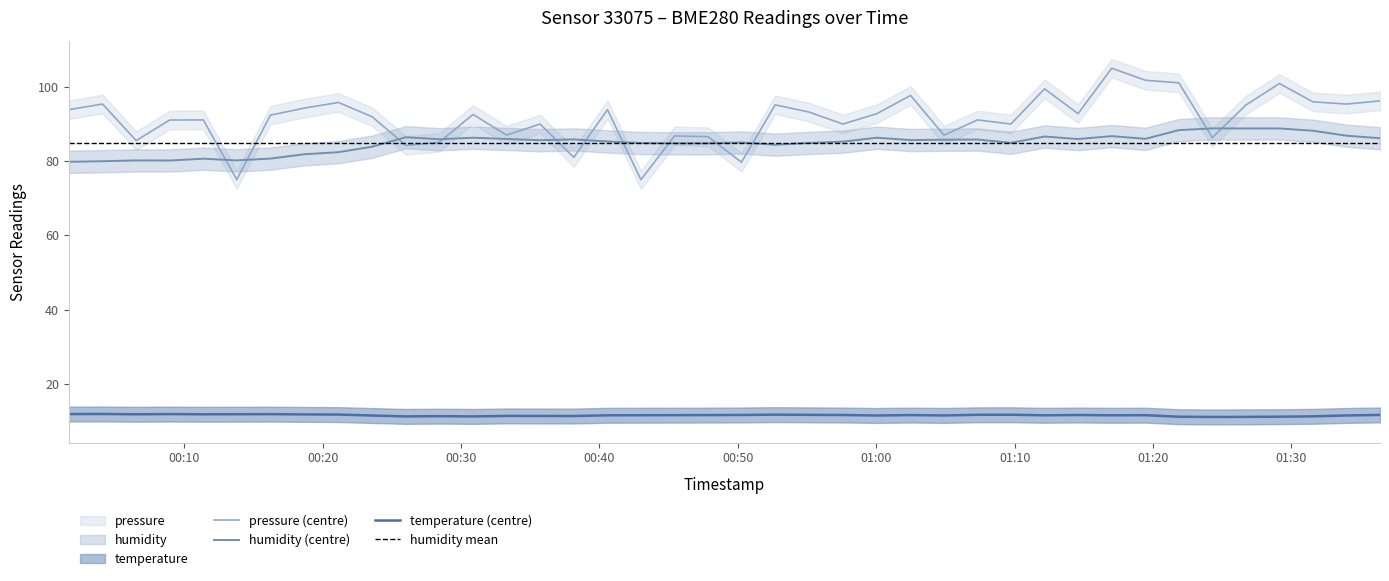

What is the value of the humidity point at the 36th from the left?

88.8